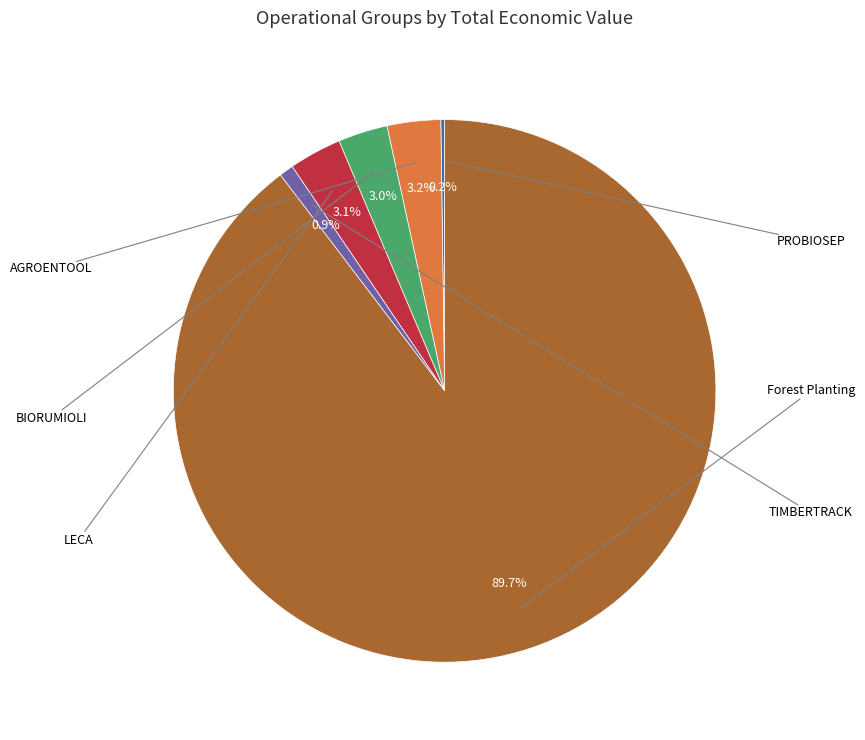

What is the smallest slice in the pie chart?

PROBIOSEP